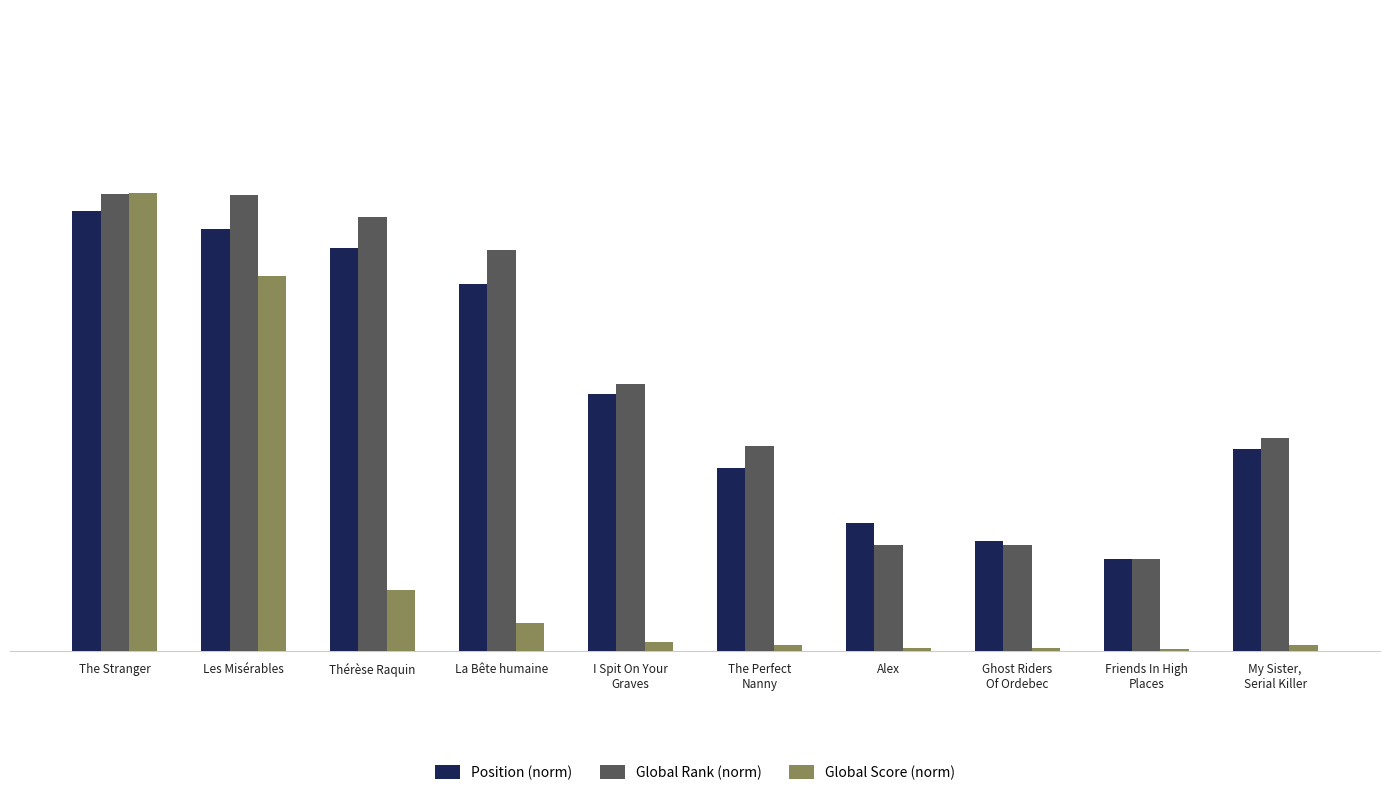

At which category is the sum across all series the highest?

The Stranger